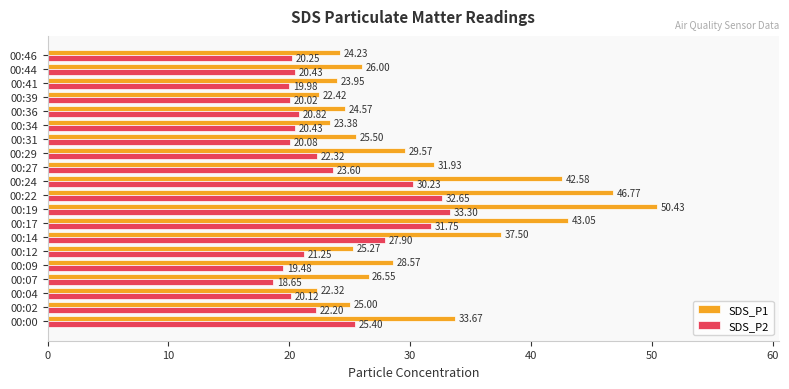

Which series has the largest range (max minus min)?

SDS_P1